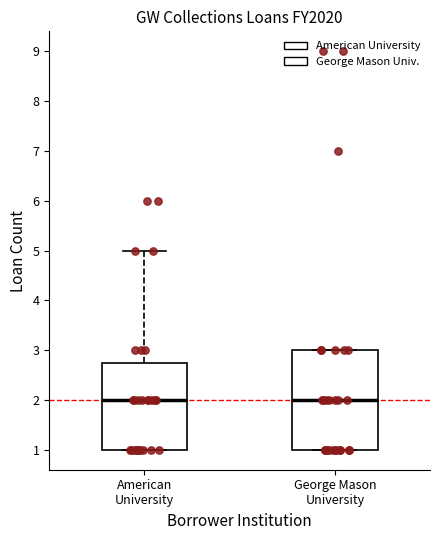

Reading left to right, transcribe this box plot: for each box, give where its median line is, the range the box spans, and where its two whiskers end, as read against the y-axis. The values are not printed on the chart, so give them approximately, as read against the axis.

American University: median 2.0, box 1.0 to 2.8, whiskers 1.0 to 5.0
George Mason University: median 2.0, box 1.0 to 3.0, whiskers 1.0 to 3.0